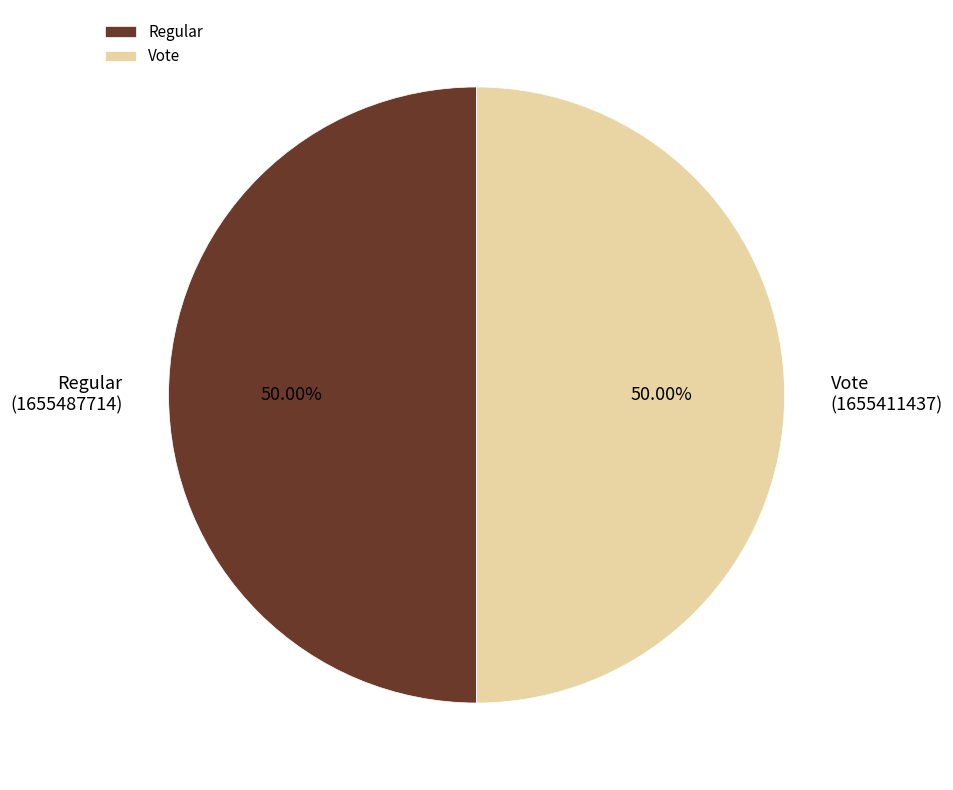

Is the sum of Regular and Vote greater than half?

Yes